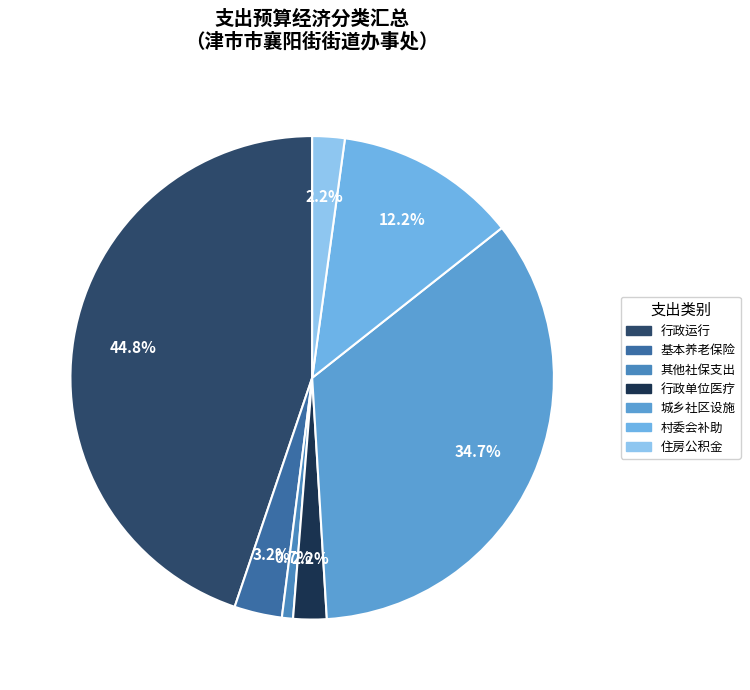

True or false: 住房公积金 accounts for 2% of the total.

True